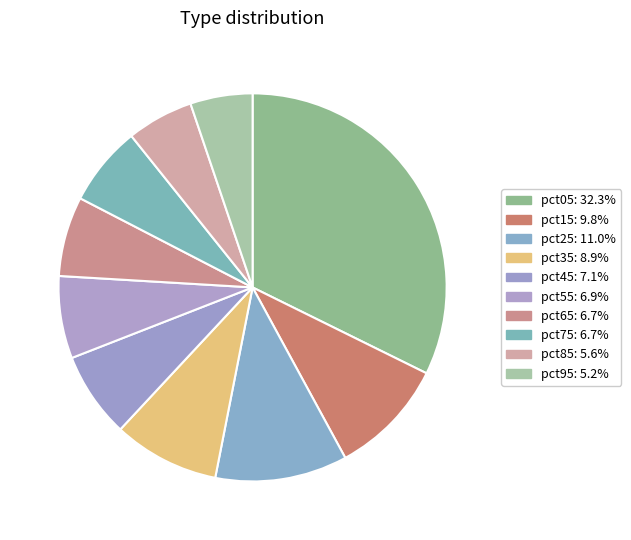

To the nearest percent, what percentage of the pie is pct25?

11%